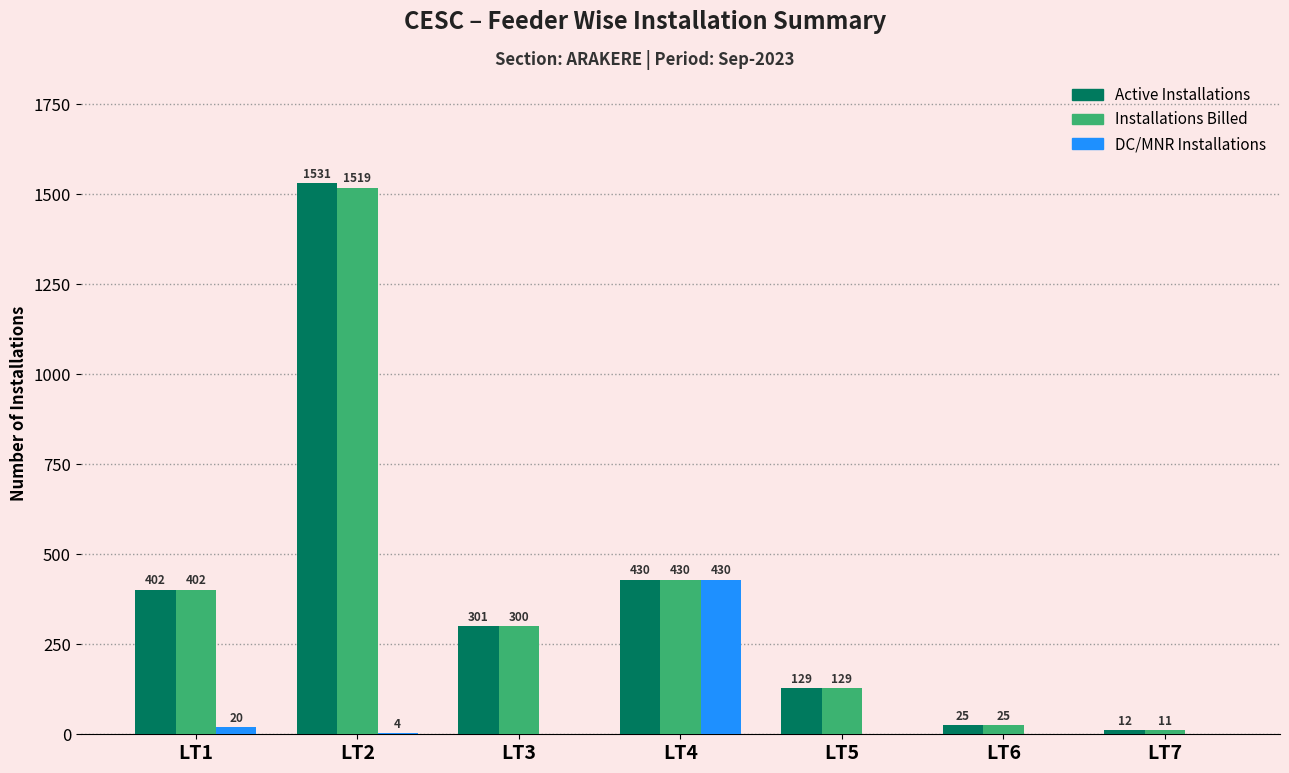

The Installations Billed series shows 430 at LT4. True or false?

True